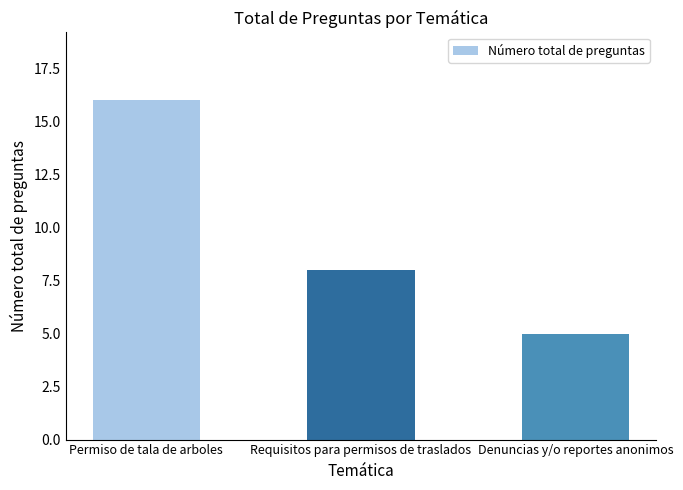

List the labels in order of value, largest first.

Permiso de tala de arboles, Requisitos para permisos de traslados, Denuncias y/o reportes anonimos